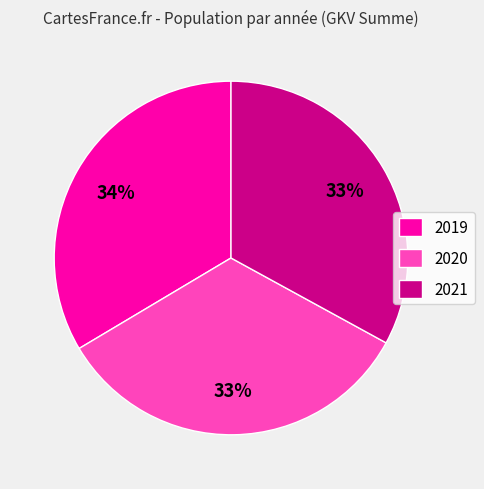

Is it true that 2021 is 33% of the pie?

True